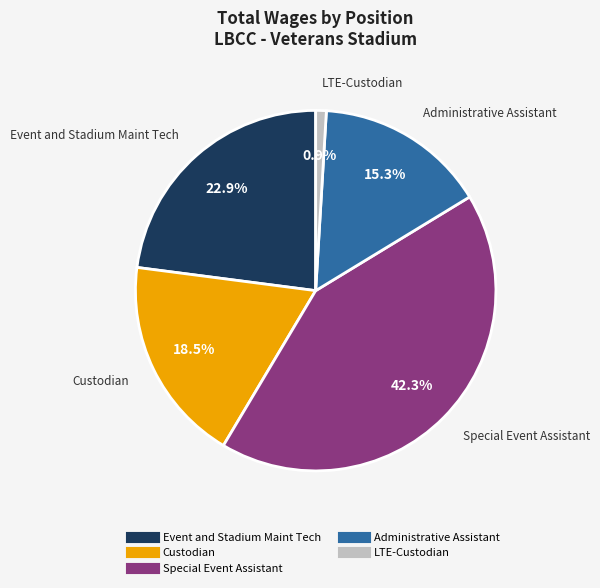

What portion of the pie excludes Custodian?

81.5%